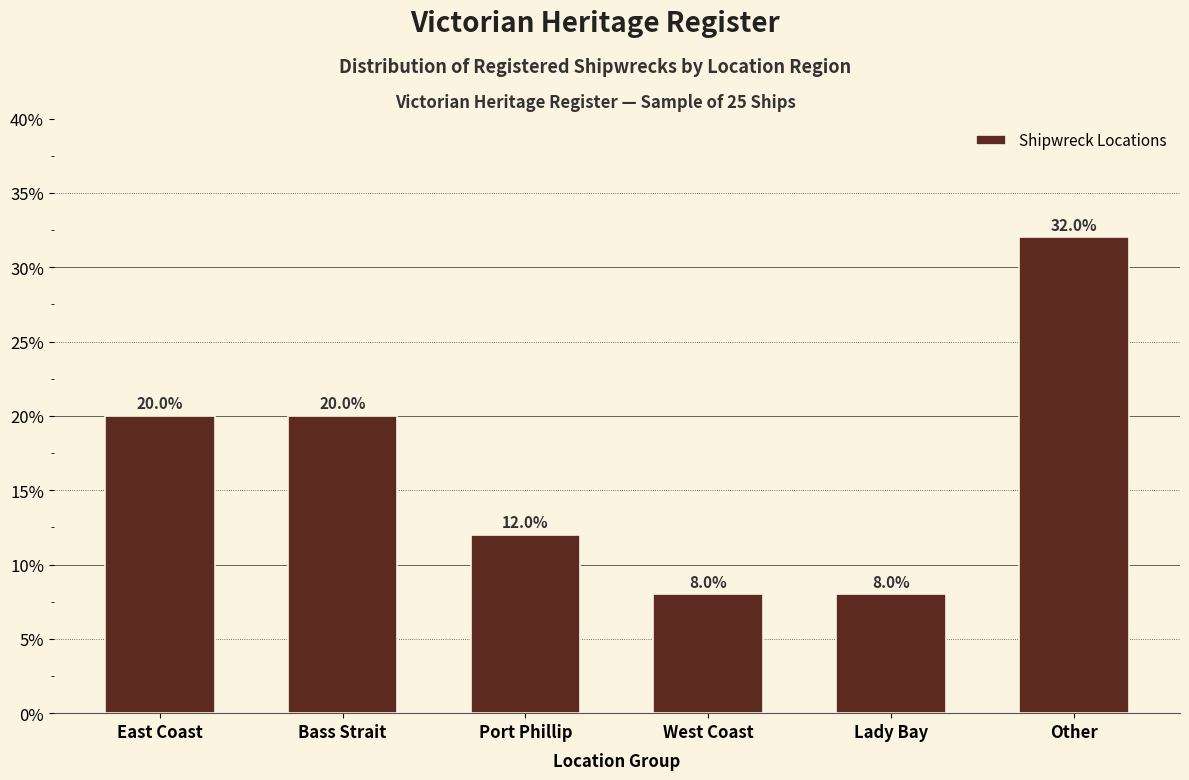

What is the label of the 3rd bar from the right?

West Coast